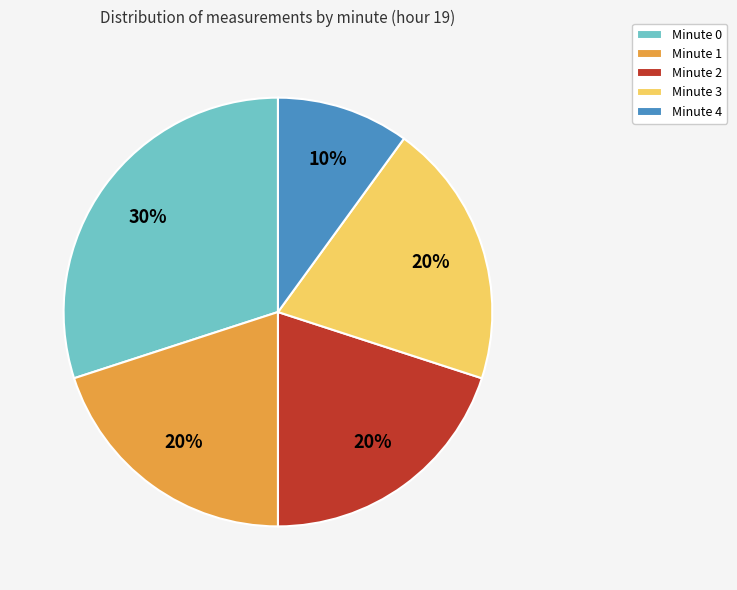

Does Minute 1 account for over 50% of the chart?

No